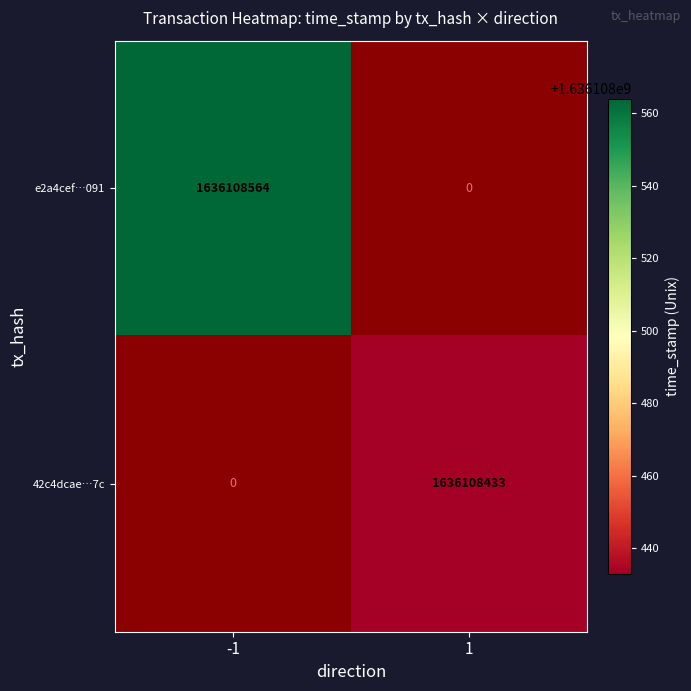

At direction_1, list the series in order from smallest to largest.

e2a4cef609d5ebda96ae061fddcc817ed35f091, 42c4dcae29317861e0518bb5a6f6a42d7bd8f7c